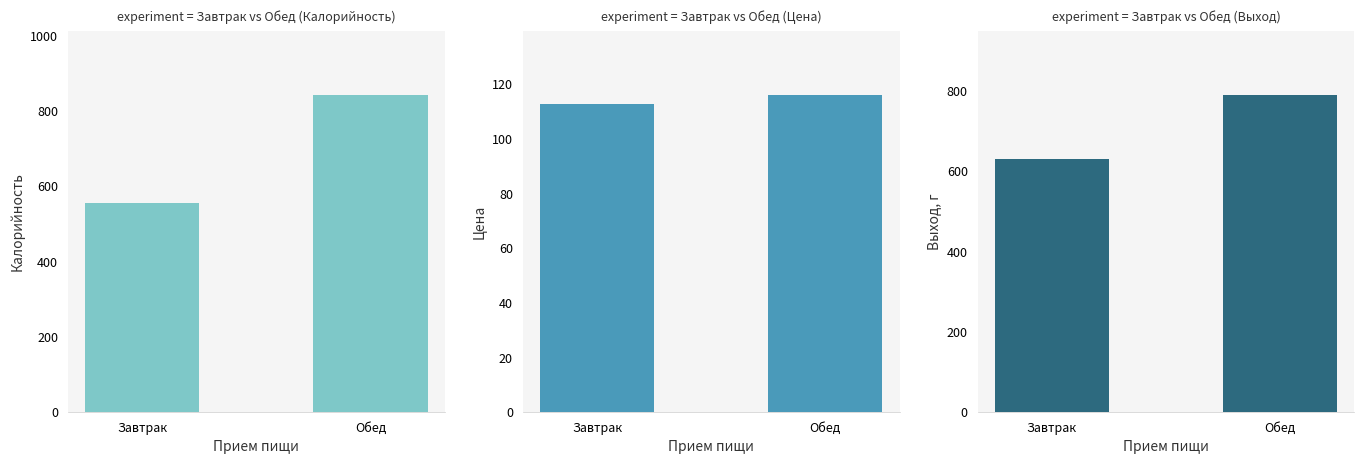

How many distinct data groups are displayed?

3